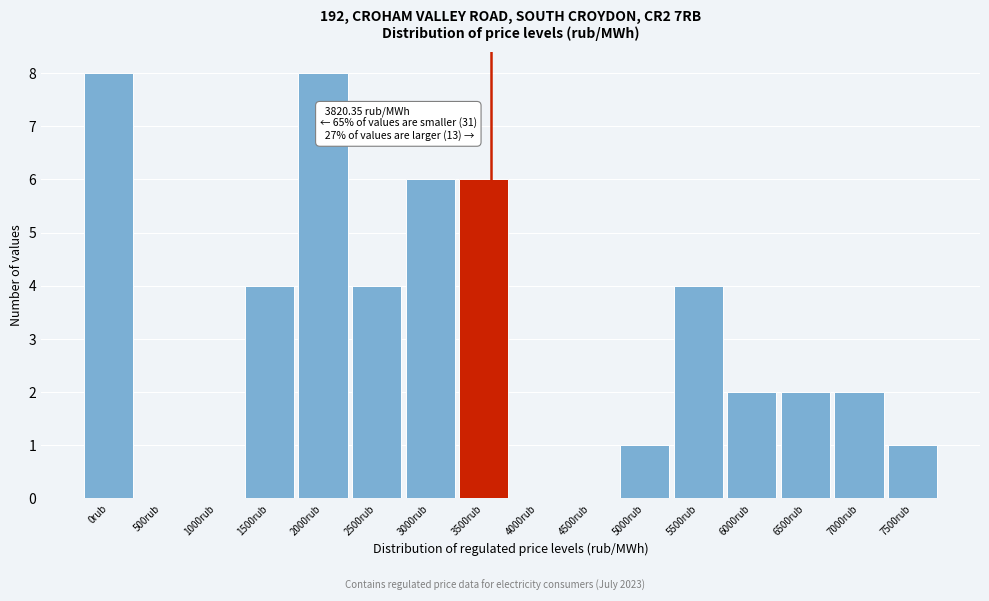

Reading right to left, what are all the values shown in this chart?

7500rub=1	7000rub=2	6500rub=2	6000rub=2	5500rub=4	5000rub=1	4500rub=0	4000rub=0	3500rub=6	3000rub=6	2500rub=4	2000rub=8	1500rub=4	1000rub=0	500rub=0	0rub=8